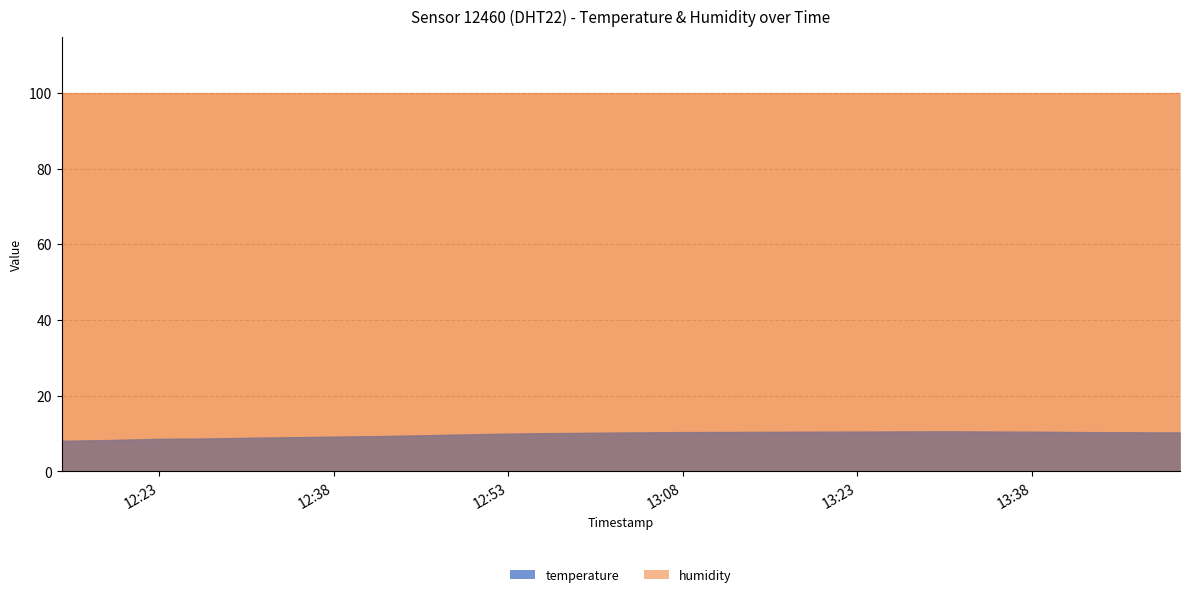

What is the maximum value for temperature?

10.6